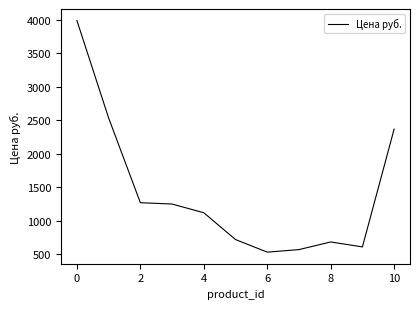

What is the greatest value displayed?

3991